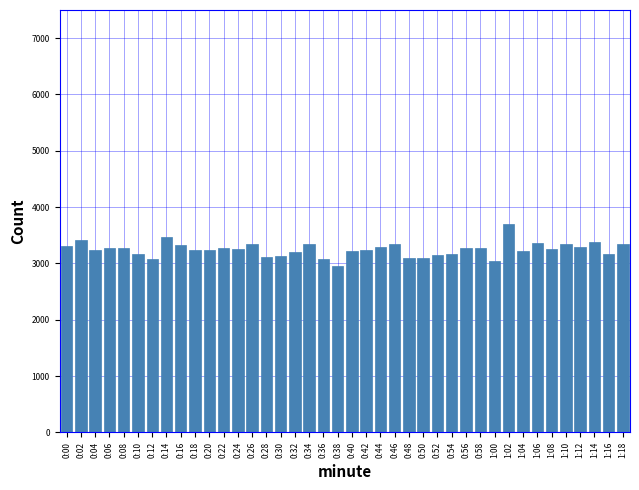

What value does the data have at 1:02?

3704.4